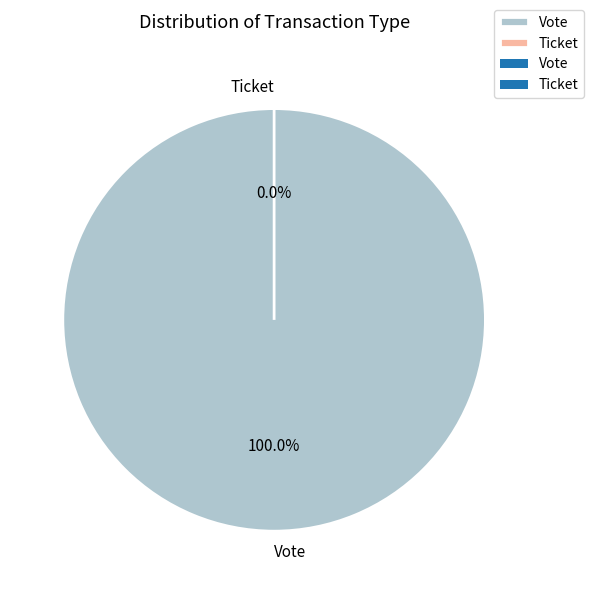

Count the number of slices in the pie.

2